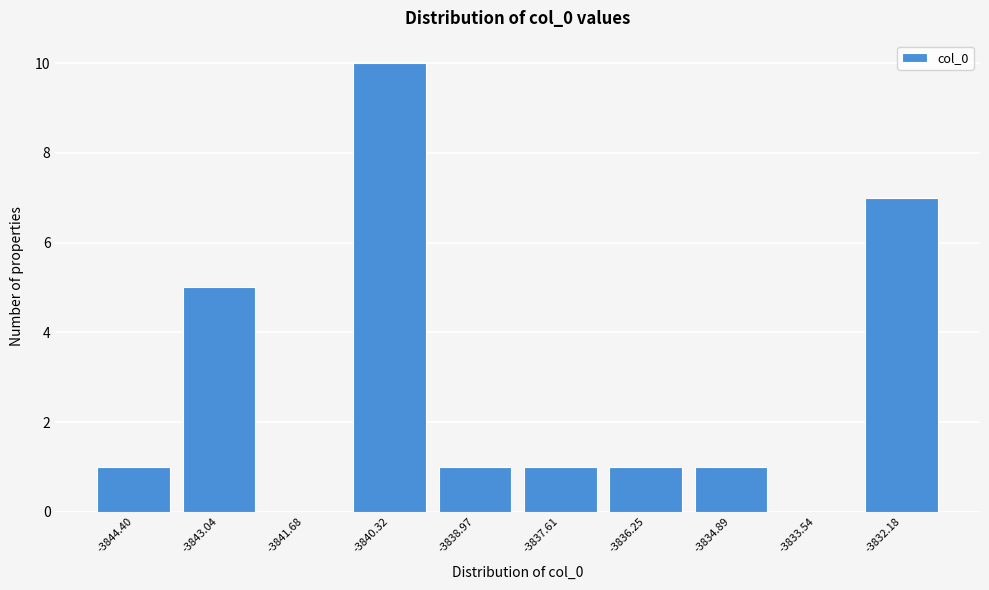

Reading left to right, list all the values displayed in this chart.

-3844.40=1	-3843.04=5	-3841.68=0	-3840.32=10	-3838.97=1	-3837.61=1	-3836.25=1	-3834.89=1	-3833.54=0	-3832.18=7